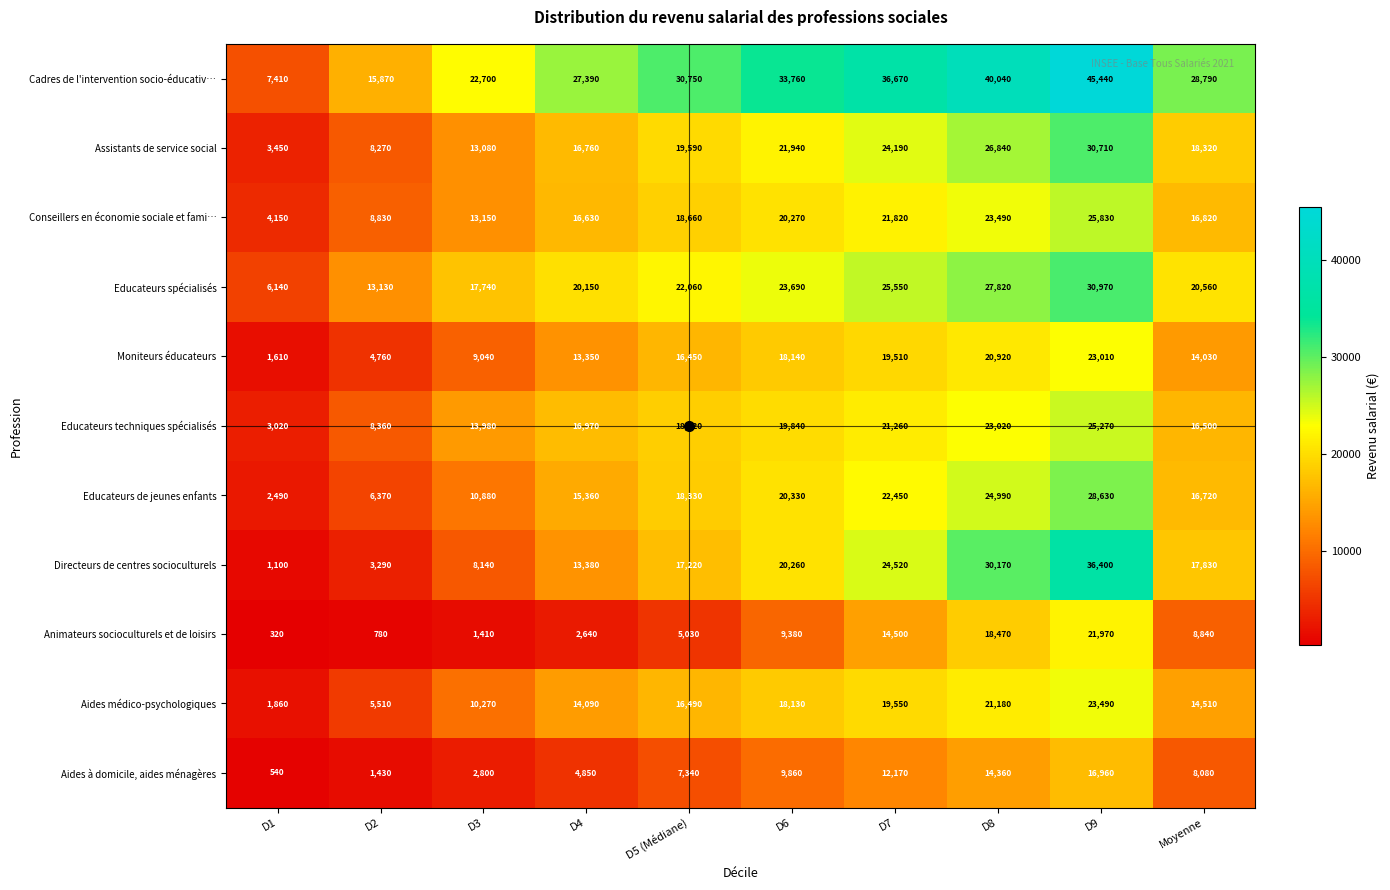

True or false: Animateurs socioculturels et de loisirs has a value of 14500 at D7.

True